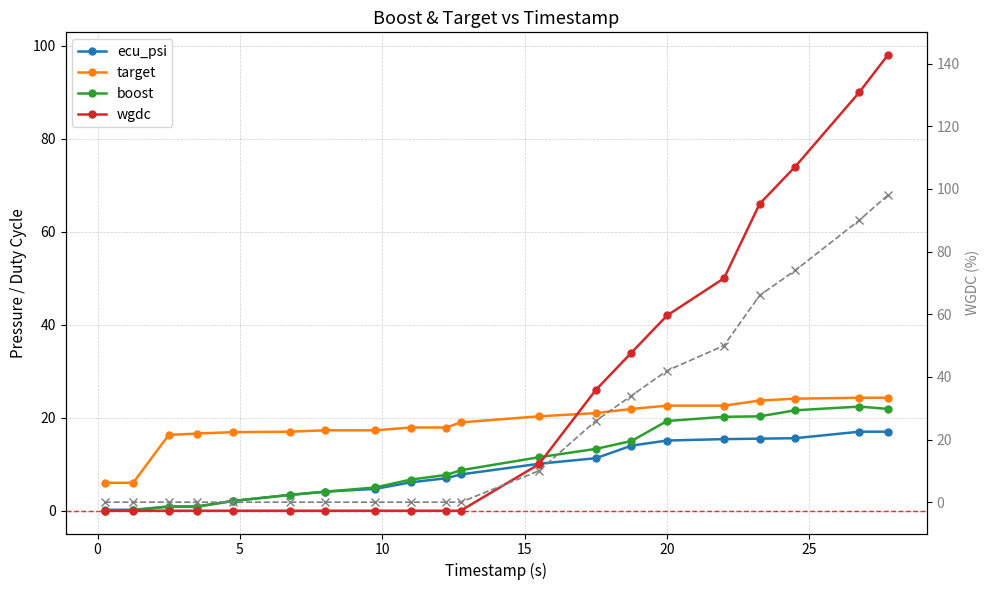

How many series are shown in this chart?

5